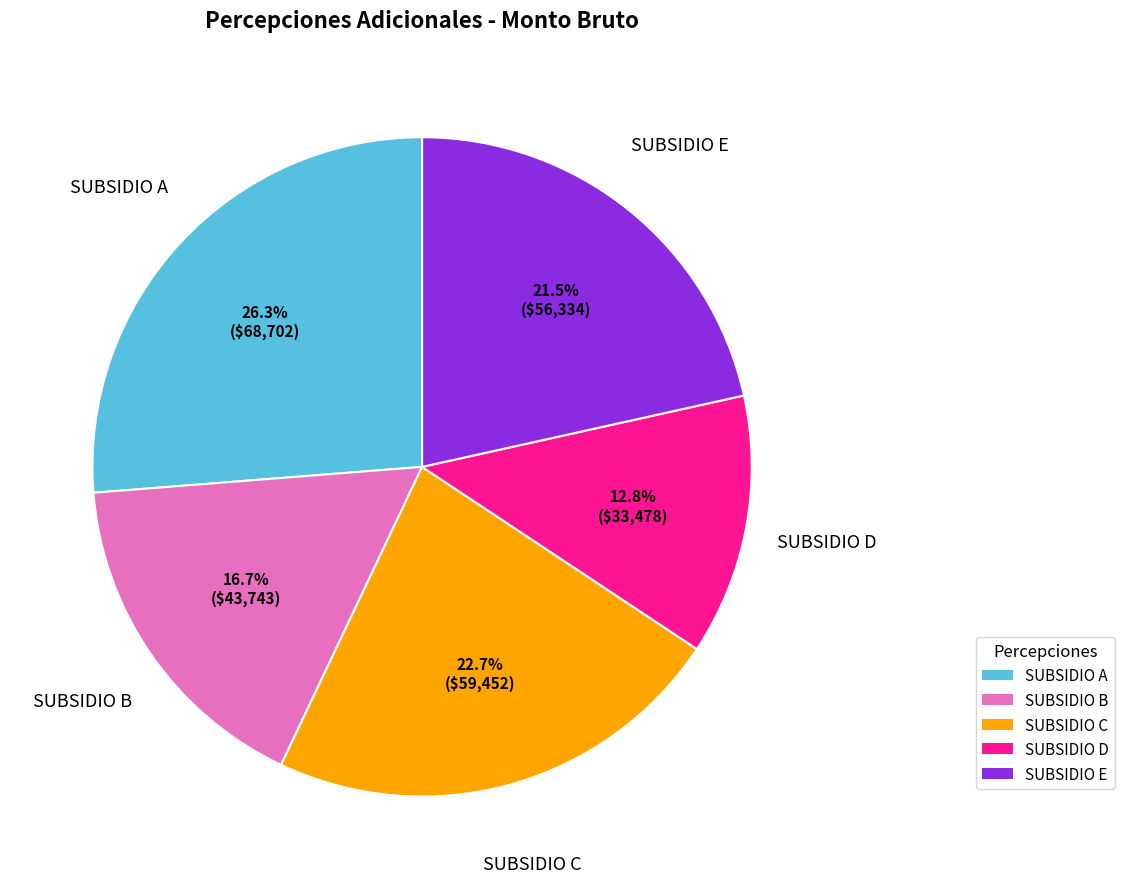

Is there any slice that represents more than half of the pie?

No